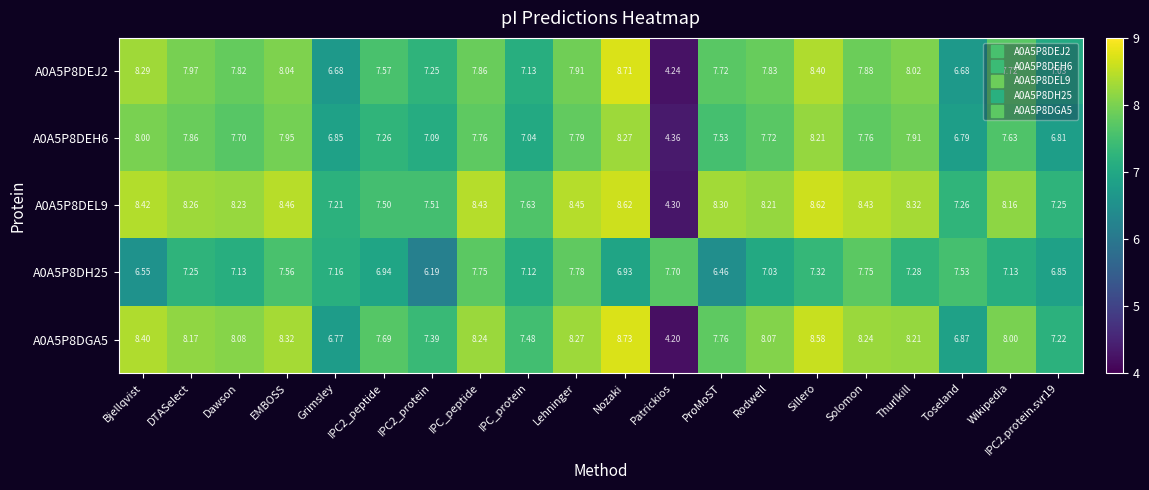

Which label corresponds to the smallest value in the chart?

Patrickios